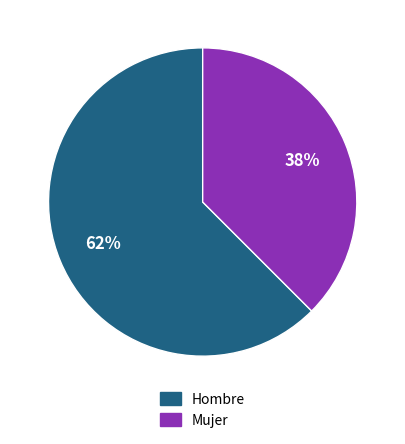

Which slice represents more than half of the pie?

Hombre